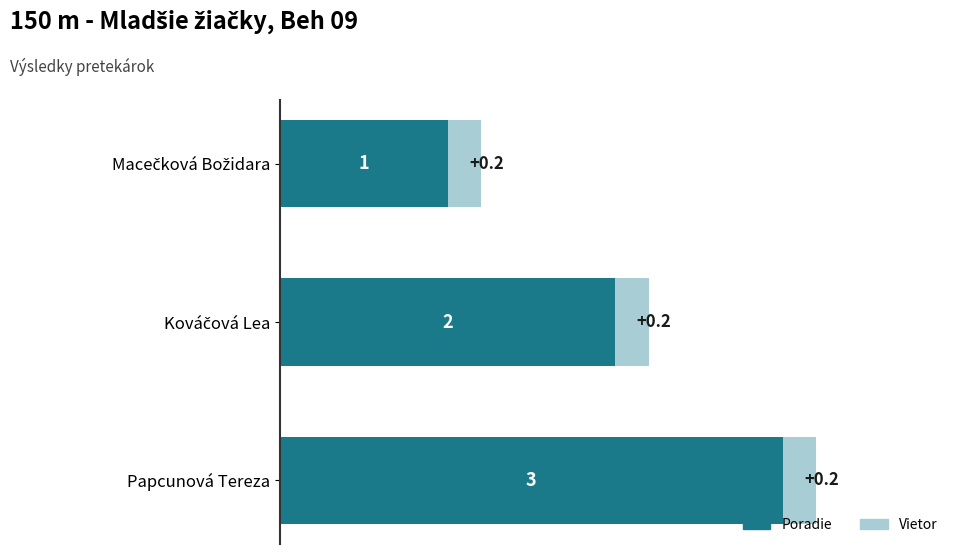

True or false: Poradie has a value of 4.8 at Papcunová Tereza.

False